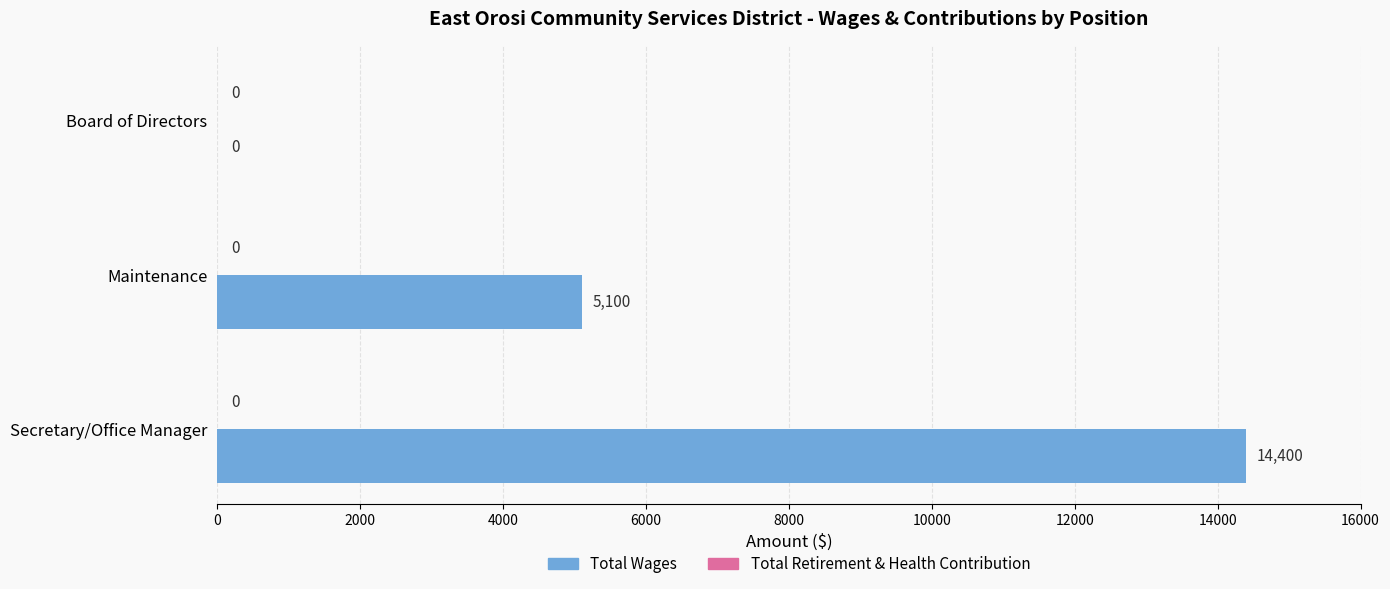

What is the sum of the values at Maintenance and Secretary/Office Manager?

19500